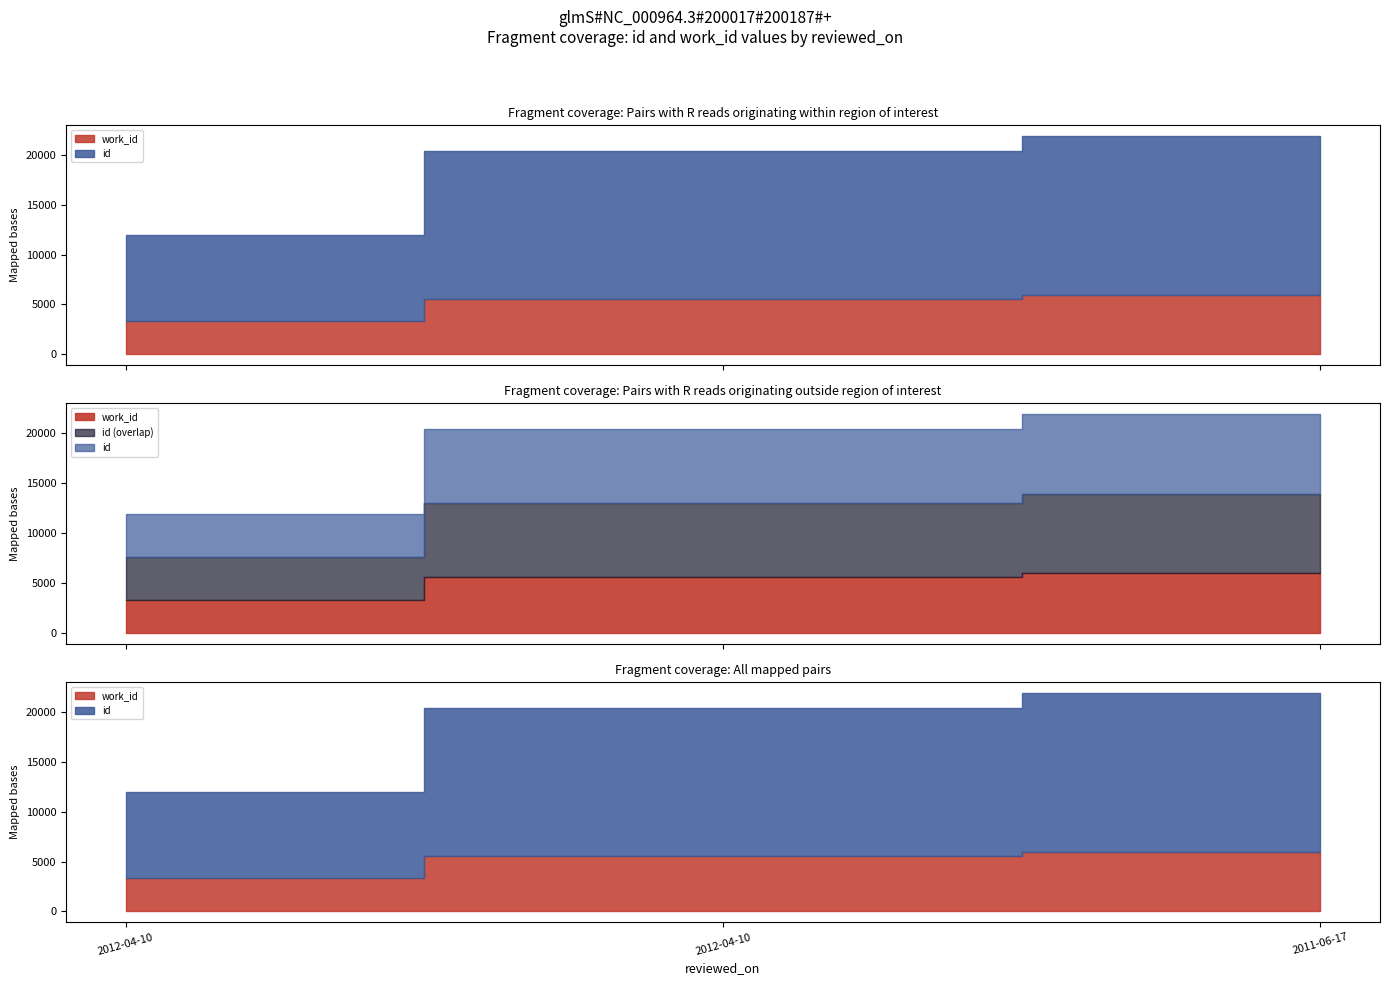

Between 2012-04-10 and 2011-06-17, which is larger?

2011-06-17